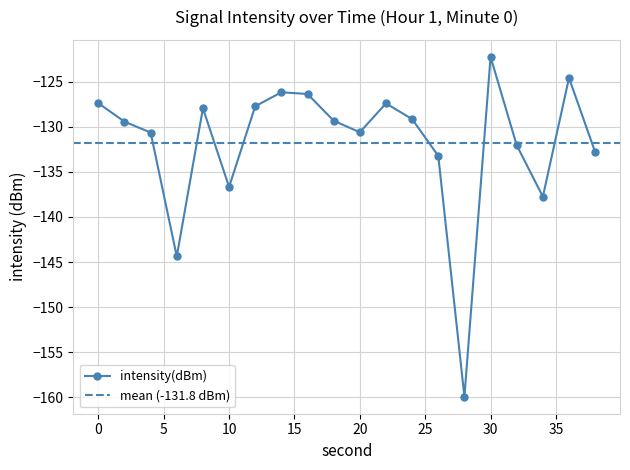

List the labels in order of value, largest first.

30, 36, 14, 16, 0, 22, 12, 8, 24, 18, 2, 20, 4, 32, 38, 26, 10, 34, 6, 28